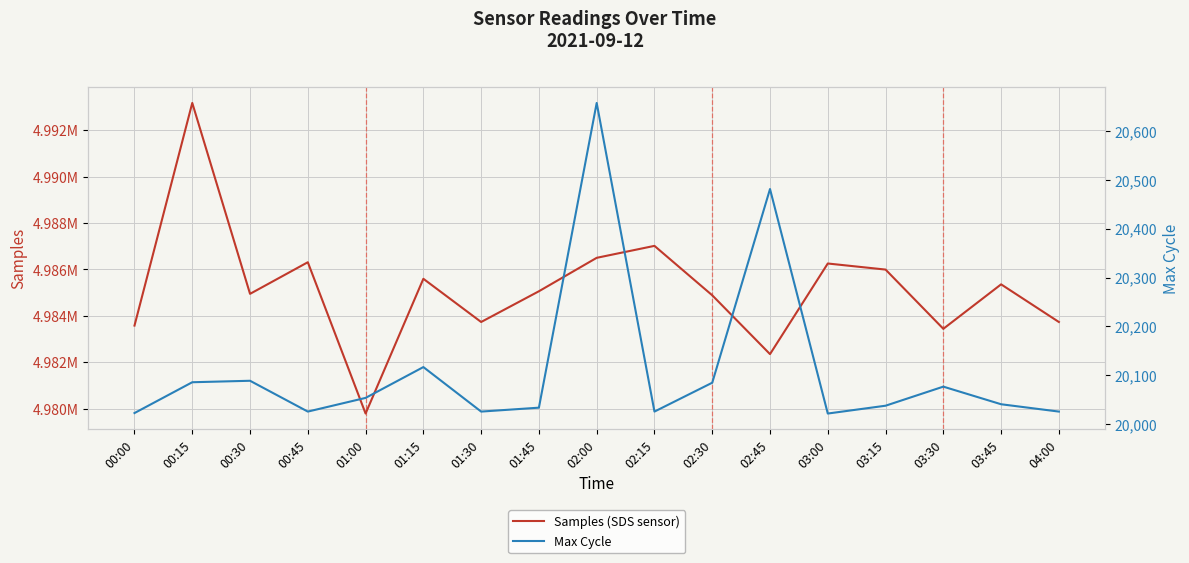

At which label is Samples (SDS sensor) closest to 4986484?

02:00